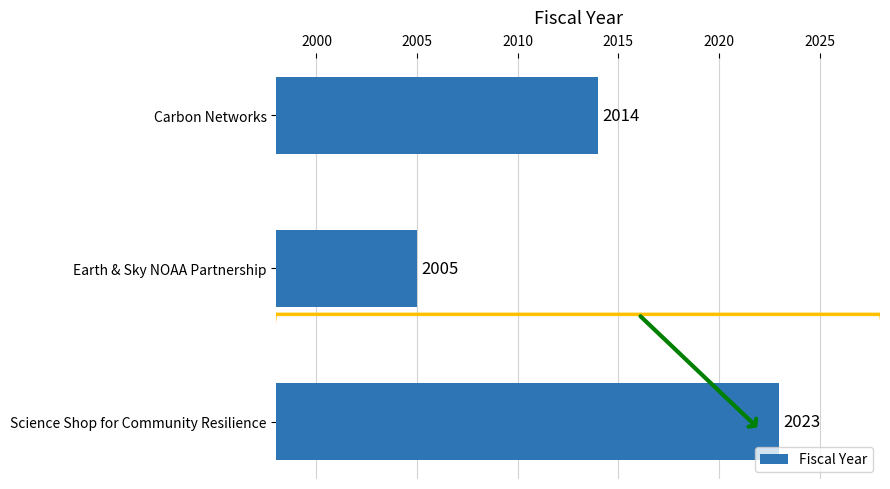

Reading bottom to top, list all the values displayed in this chart.

Science Shop for Community Resilience=2023	Earth & Sky NOAA Partnership=2005	Carbon Networks=2014